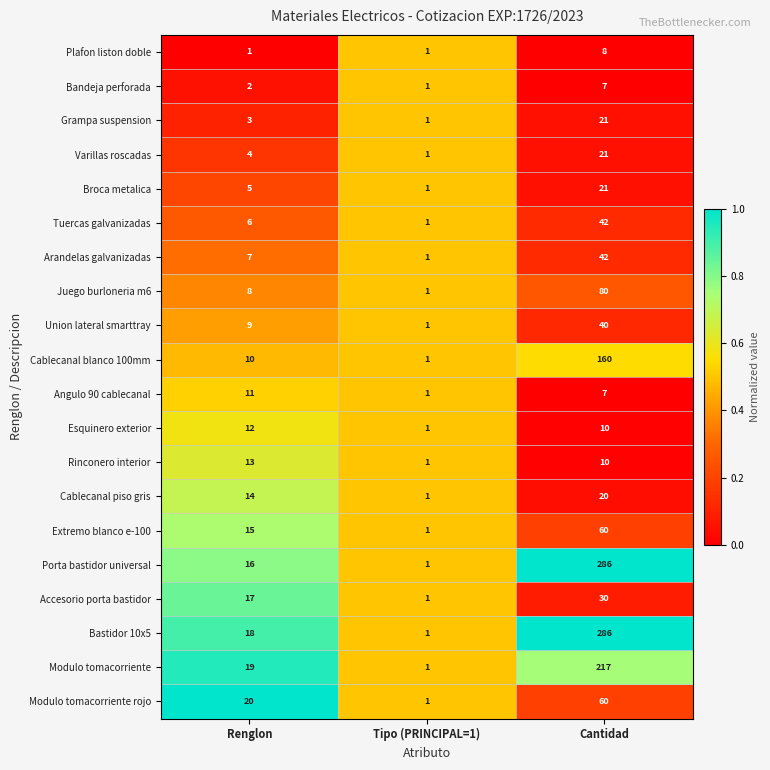

What is the difference between the highest and lowest values at Renglon?

19